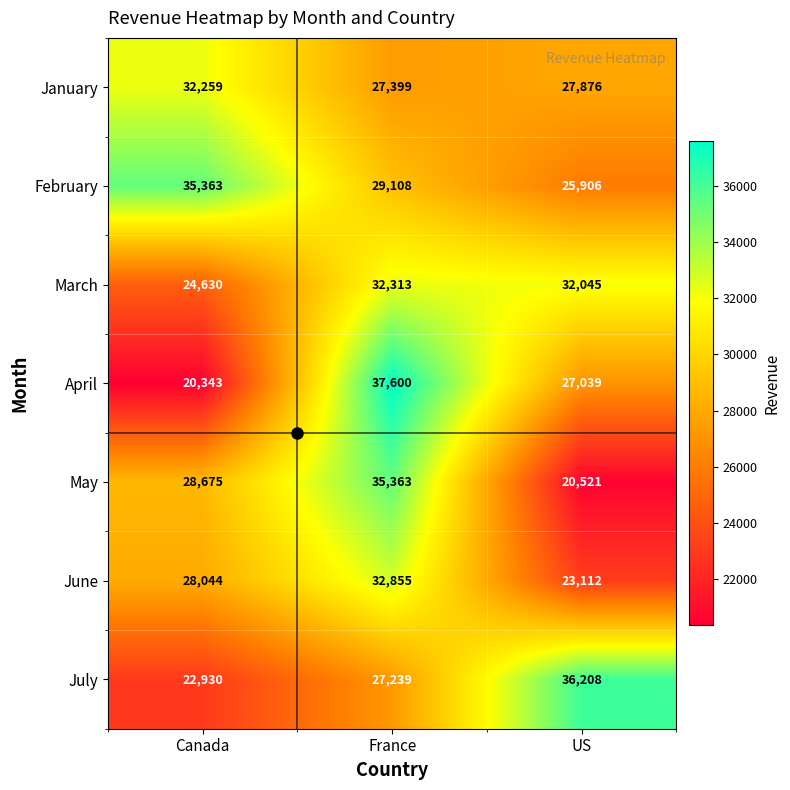

At which label is June closest to 27983?

Canada